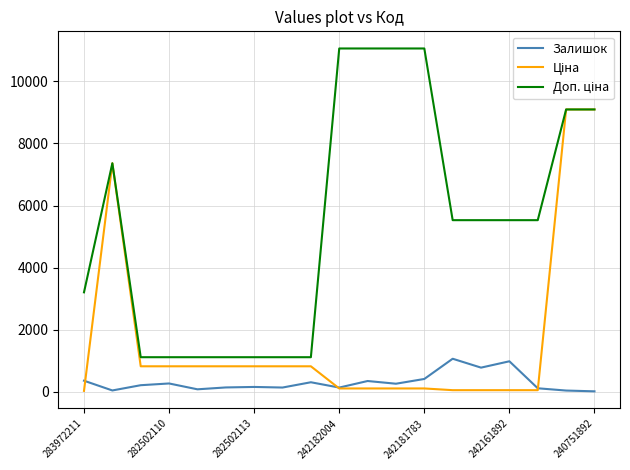

What is the average value of the Залишок series?

310.8